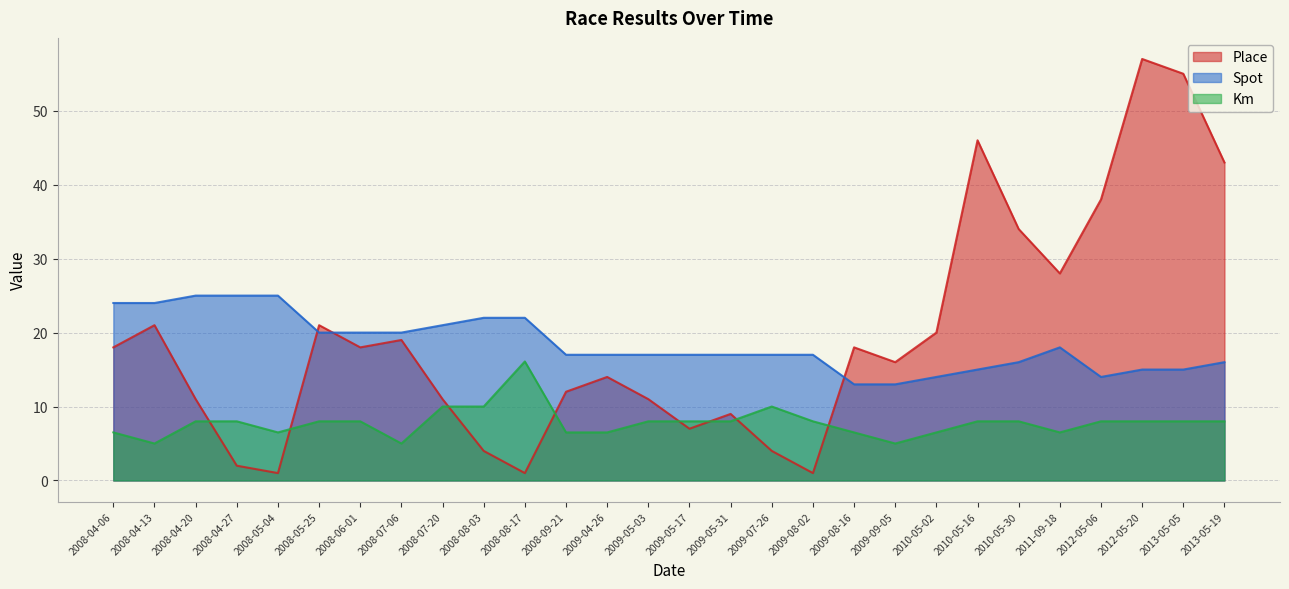

What is the value of the Km point at the 27th from the left?

8.0